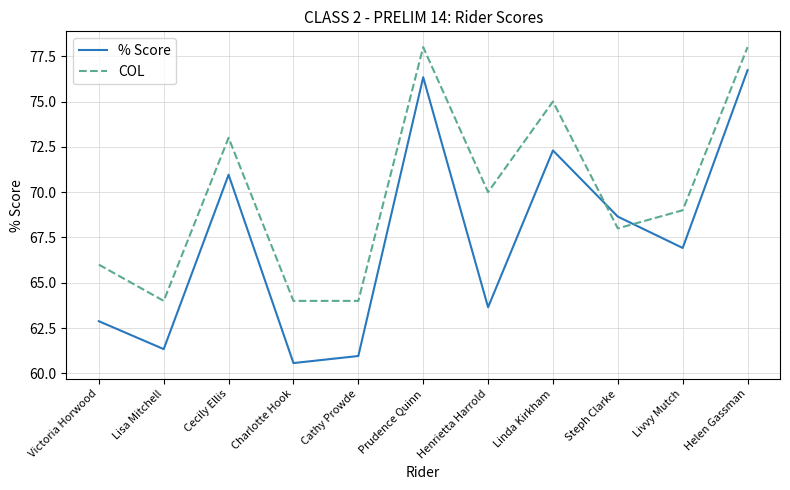

What is the approximate value of COL at Steph Clarke?

68.0